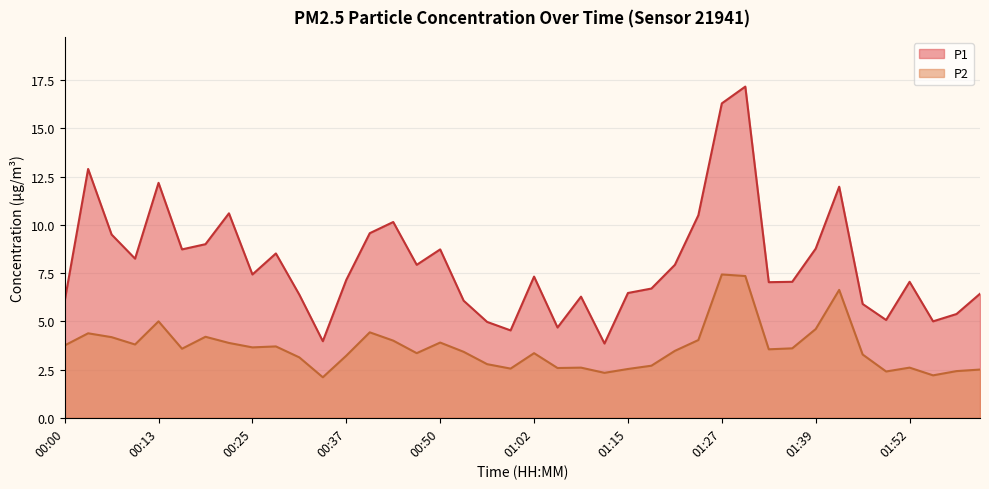

The P2 series shows 3.6 at 01:15. True or false?

False